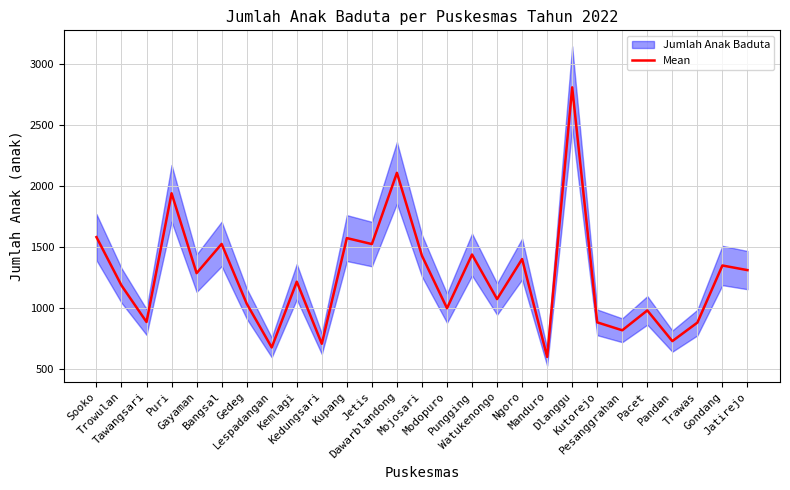

True or false: the data shows 1436 at Pungging.

True